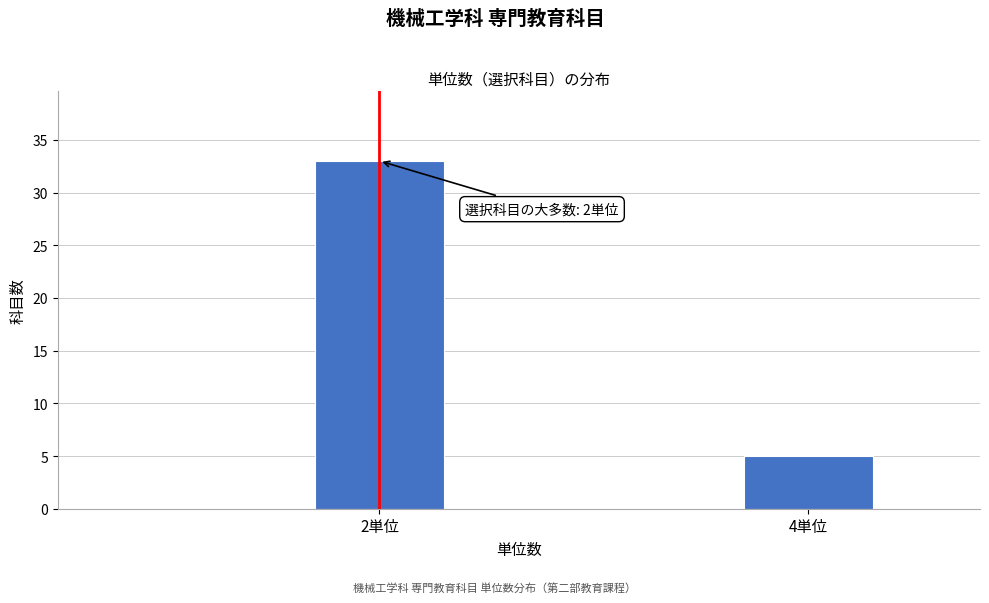

Reading left to right, extract all data points from this chart.

33	5